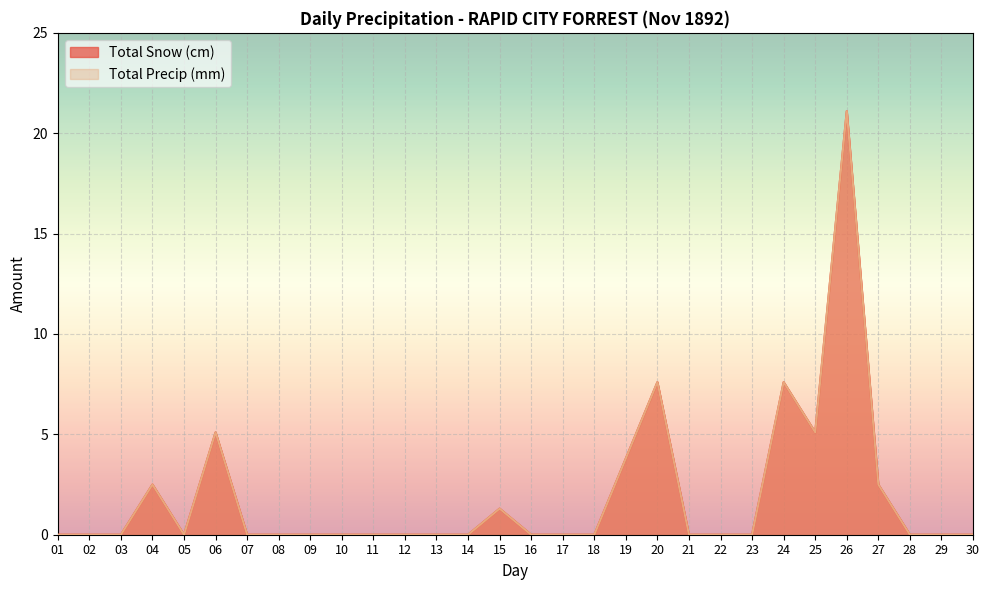

Rank the series by their maximum value, from lowest to highest.

Total Snow (cm), Total Precip (mm)